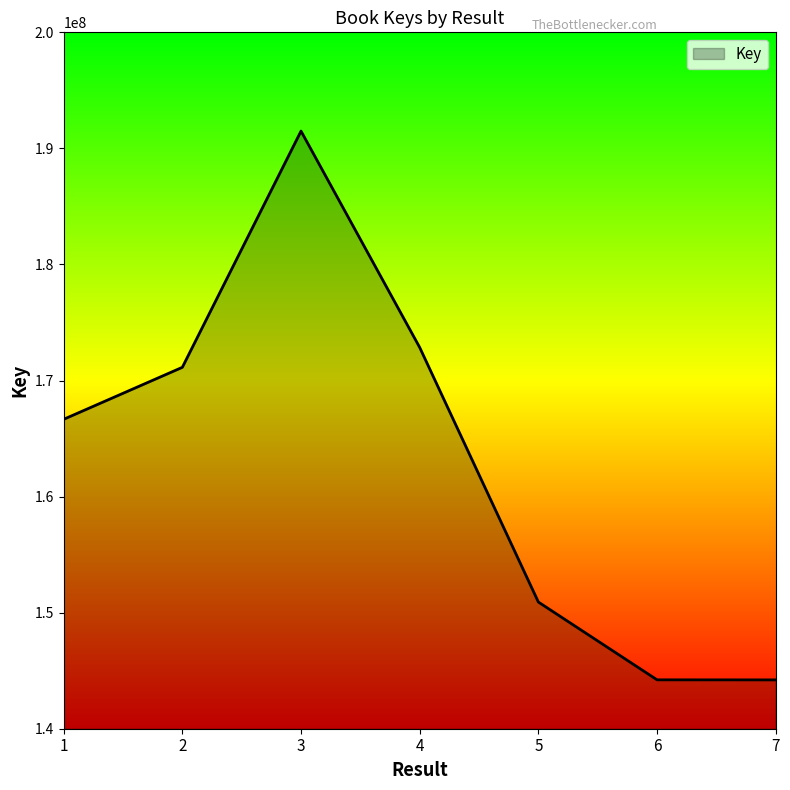

What is the difference between the maximum and minimum values?

47283769